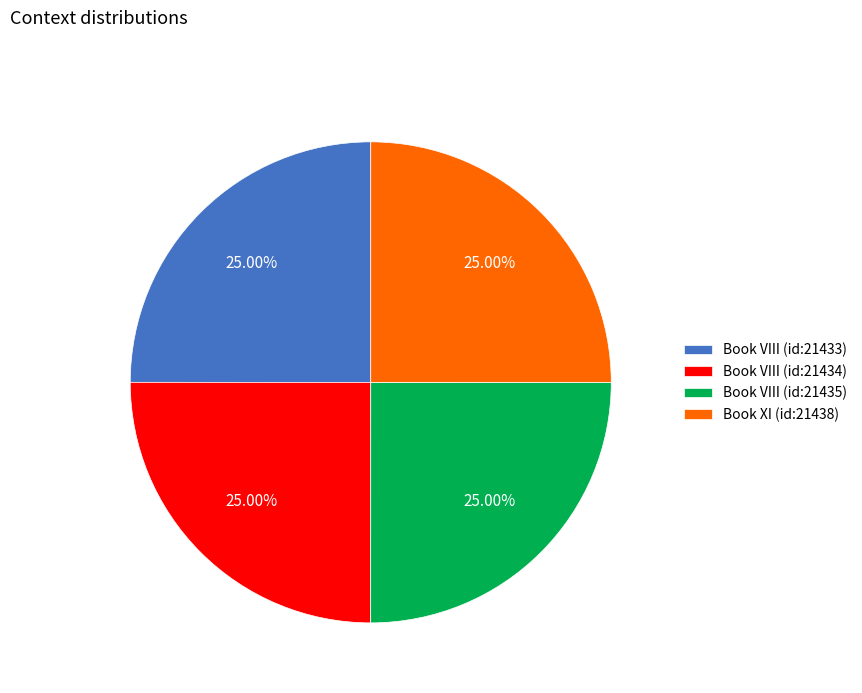

Is it true that Book VIII (id:21434) is 35% of the pie?

False